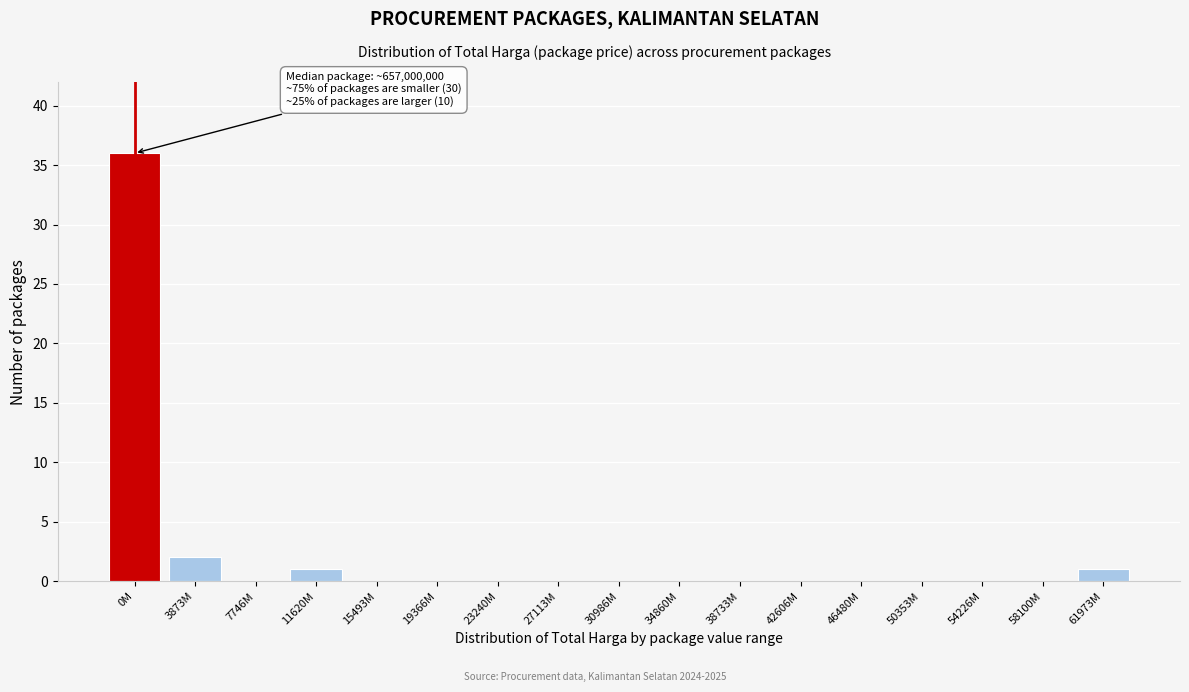

Reading right to left, list all the values displayed in this chart.

61973M=1	58100M=0	54226M=0	50353M=0	46480M=0	42606M=0	38733M=0	34860M=0	30986M=0	27113M=0	23240M=0	19366M=0	15493M=0	11620M=1	7746M=0	3873M=2	0M=36